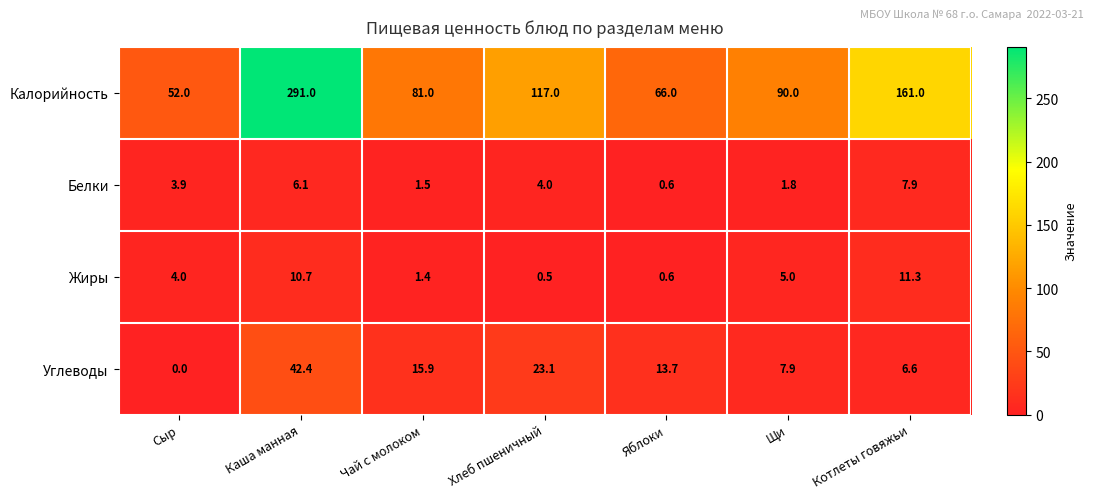

What is the total value across all series at Яблоки?

80.9